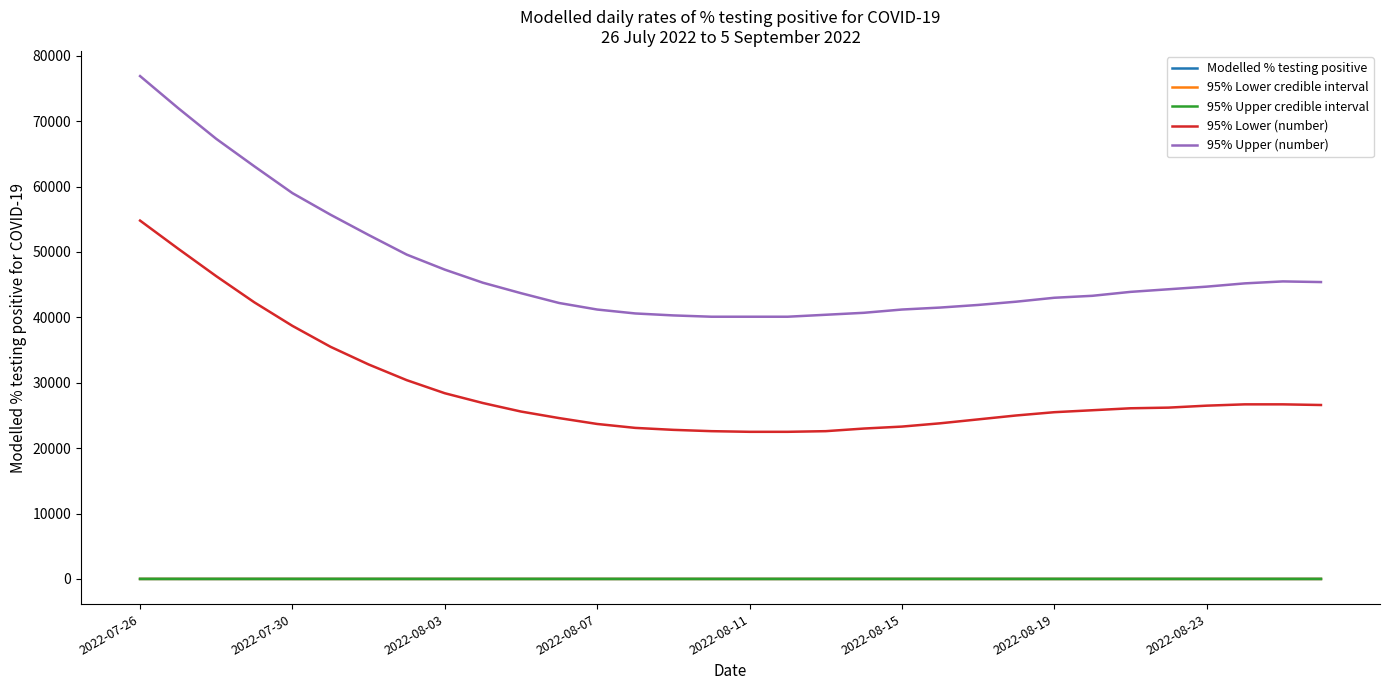

True or false: 95% Upper (number) and 95% Lower credible interval intersect in this chart.

False